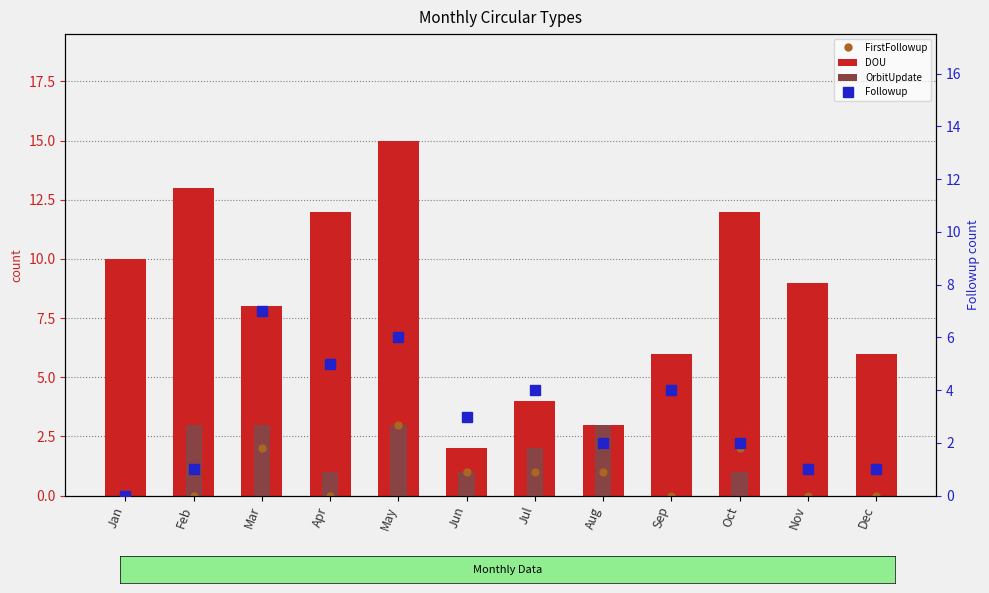

At which label does Followup reach its peak?

Mar